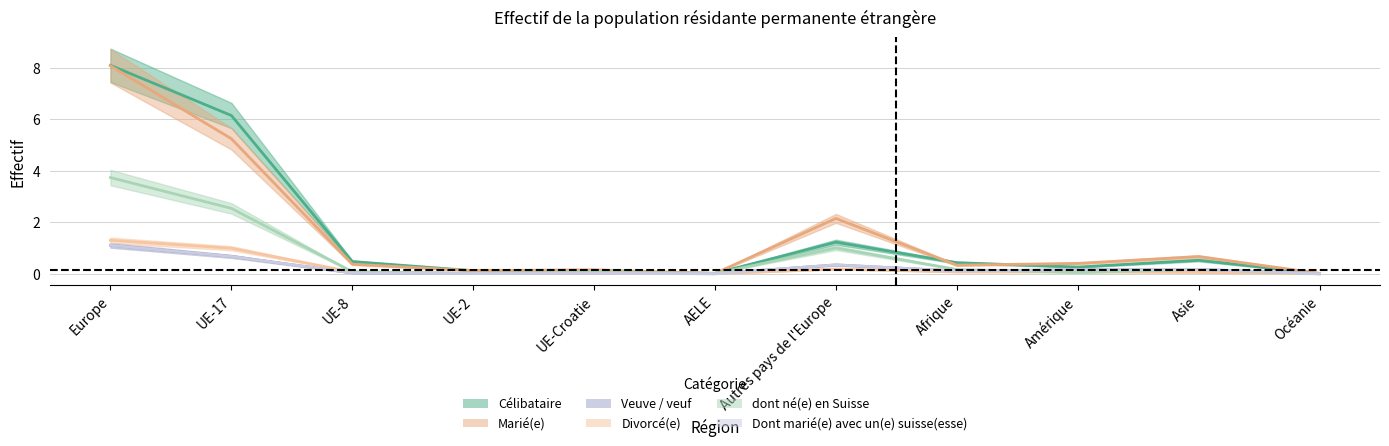

Which category has the highest value in the Divorcé(e) series?

Europe